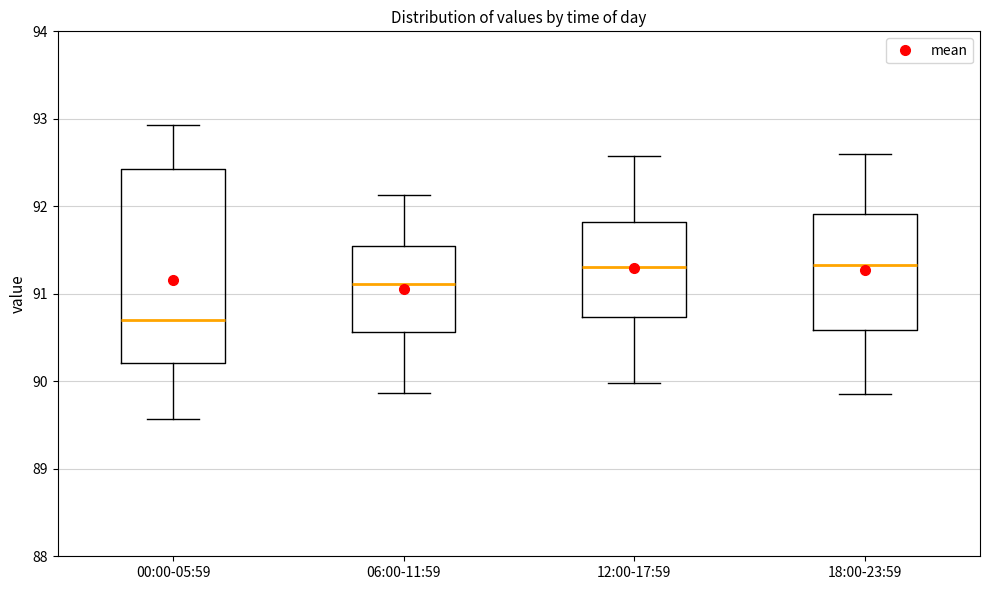

Which box is the tallest, from its lower edge to its upper edge?

00:00-05:59